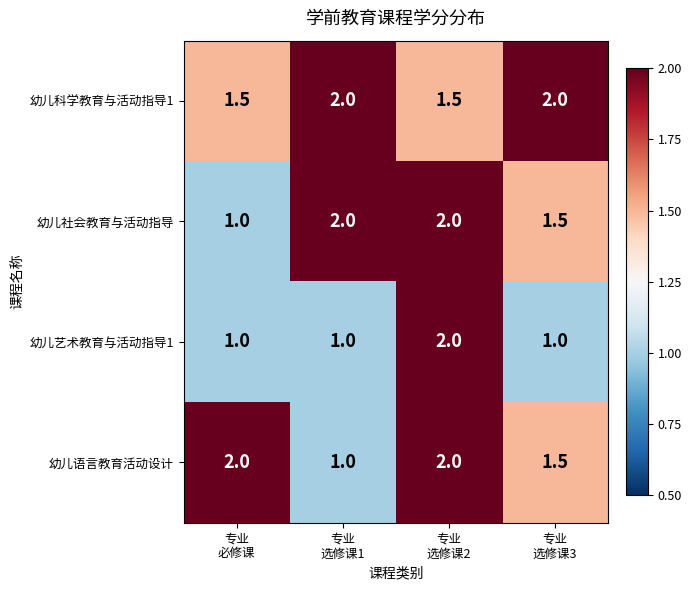

How many data points does each series have?

4